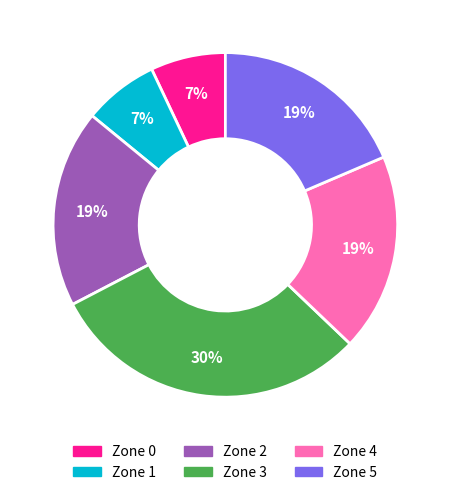

Is there any slice that represents more than half of the pie?

No